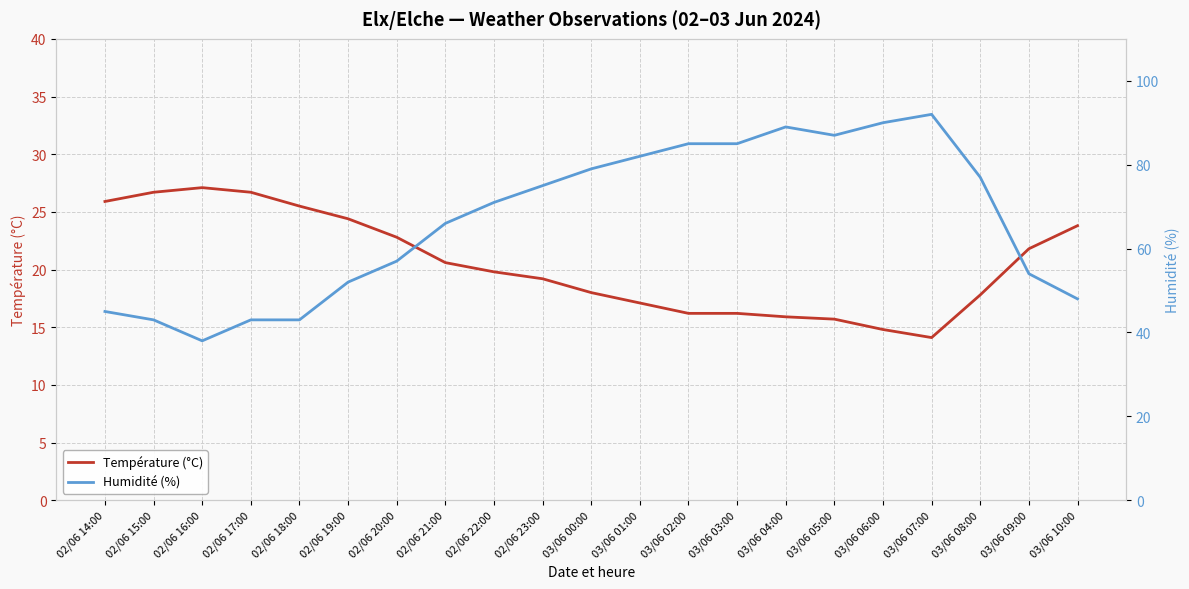

What is the average value of the Température (°C) series?

20.5